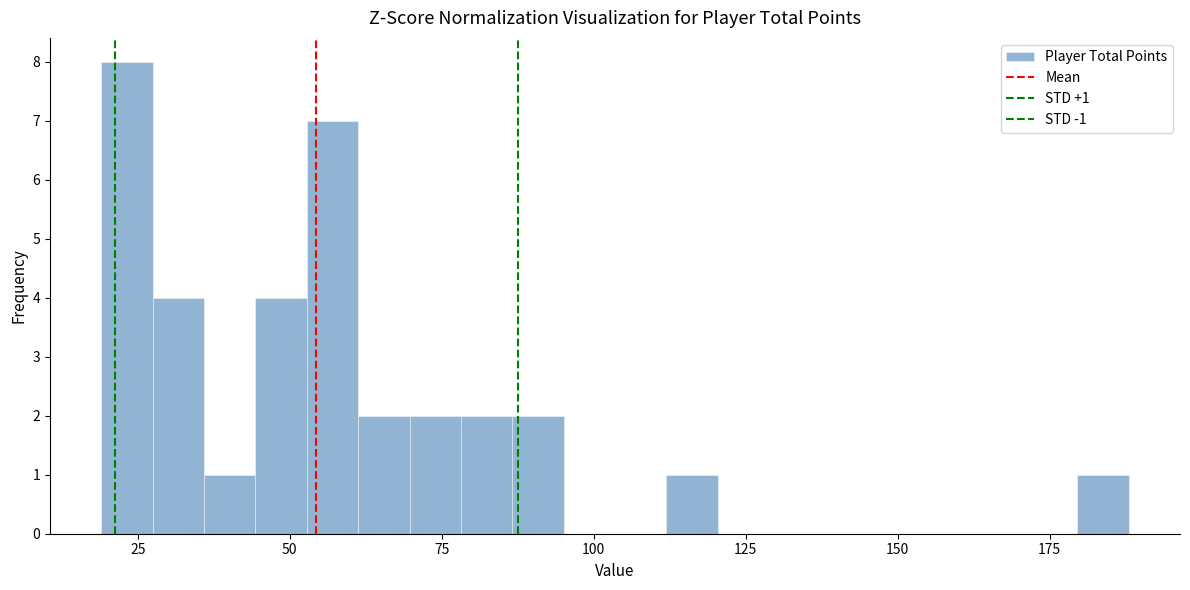

Around what value on the x-axis is the tallest bar? Give the approximate position of its centre, as read against the axis.

25